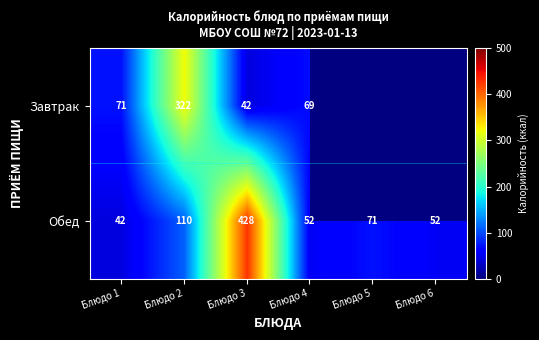

At which label does Обед first exceed 71?

Блюдо 2